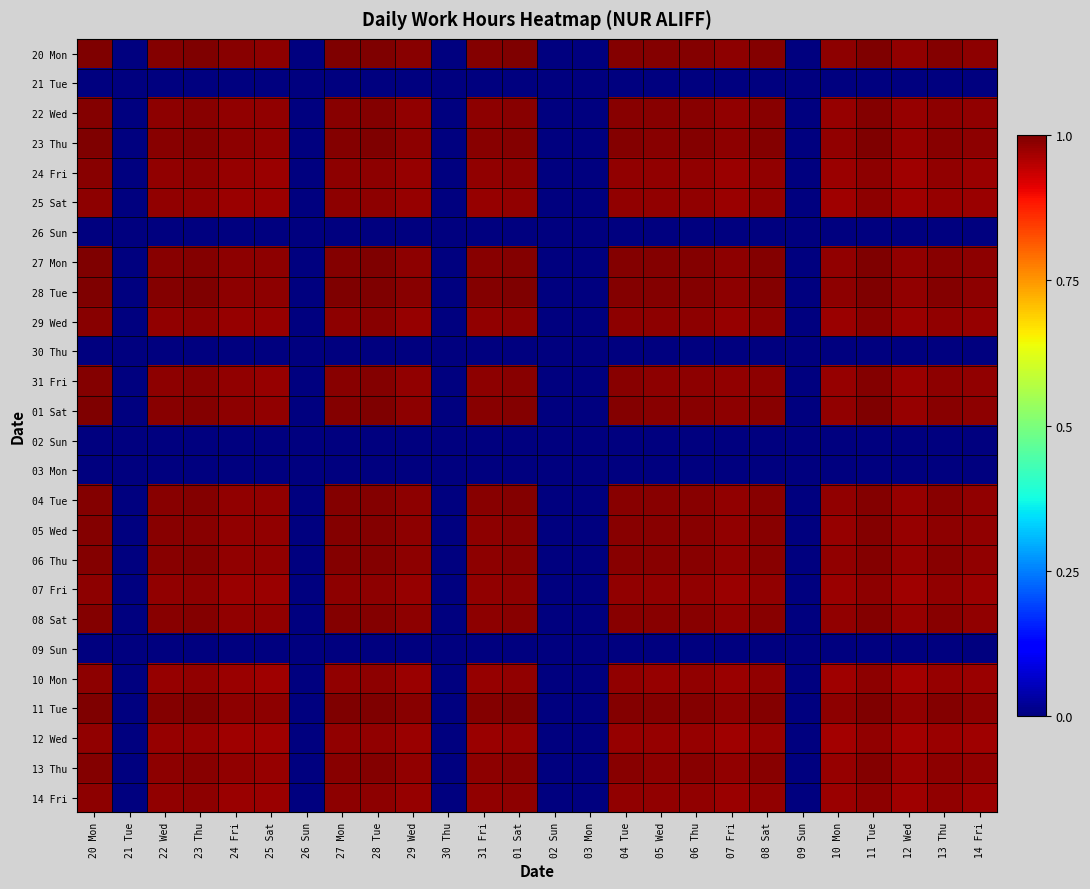

Reading left to right, what are all the values shown in this chart?

20 Mon: 20 Mon=1.0	21 Tue=0.0	22 Wed=1.0	23 Thu=1.0	24 Fri=1.0	25 Sat=1.0	26 Sun=0.0	27 Mon=1.0	28 Tue=1.0	29 Wed=1.0	30 Thu=0.0	31 Fri=1.0	01 Sat=1.0	02 Sun=0.0	03 Mon=0.0	04 Tue=1.0	05 Wed=1.0	06 Thu=1.0	07 Fri=1.0	08 Sat=1.0	09 Sun=0.0	10 Mon=1.0	11 Tue=1.0	12 Wed=1.0	13 Thu=1.0	14 Fri=1.0
21 Tue: 20 Mon=0.0	21 Tue=0.0	22 Wed=0.0	23 Thu=0.0	24 Fri=0.0	25 Sat=0.0	26 Sun=0.0	27 Mon=0.0	28 Tue=0.0	29 Wed=0.0	30 Thu=0.0	31 Fri=0.0	01 Sat=0.0	02 Sun=0.0	03 Mon=0.0	04 Tue=0.0	05 Wed=0.0	06 Thu=0.0	07 Fri=0.0	08 Sat=0.0	09 Sun=0.0	10 Mon=0.0	11 Tue=0.0	12 Wed=0.0	13 Thu=0.0	14 Fri=0.0
22 Wed: 20 Mon=1.0	21 Tue=0.0	22 Wed=1.0	23 Thu=1.0	24 Fri=1.0	25 Sat=1.0	26 Sun=0.0	27 Mon=1.0	28 Tue=1.0	29 Wed=1.0	30 Thu=0.0	31 Fri=1.0	01 Sat=1.0	02 Sun=0.0	03 Mon=0.0	04 Tue=1.0	05 Wed=1.0	06 Thu=1.0	07 Fri=1.0	08 Sat=1.0	09 Sun=0.0	10 Mon=1.0	11 Tue=1.0	12 Wed=1.0	13 Thu=1.0	14 Fri=1.0
23 Thu: 20 Mon=1.0	21 Tue=0.0	22 Wed=1.0	23 Thu=1.0	24 Fri=1.0	25 Sat=1.0	26 Sun=0.0	27 Mon=1.0	28 Tue=1.0	29 Wed=1.0	30 Thu=0.0	31 Fri=1.0	01 Sat=1.0	02 Sun=0.0	03 Mon=0.0	04 Tue=1.0	05 Wed=1.0	06 Thu=1.0	07 Fri=1.0	08 Sat=1.0	09 Sun=0.0	10 Mon=1.0	11 Tue=1.0	12 Wed=1.0	13 Thu=1.0	14 Fri=1.0
24 Fri: 20 Mon=1.0	21 Tue=0.0	22 Wed=1.0	23 Thu=1.0	24 Fri=1.0	25 Sat=1.0	26 Sun=0.0	27 Mon=1.0	28 Tue=1.0	29 Wed=1.0	30 Thu=0.0	31 Fri=1.0	01 Sat=1.0	02 Sun=0.0	03 Mon=0.0	04 Tue=1.0	05 Wed=1.0	06 Thu=1.0	07 Fri=1.0	08 Sat=1.0	09 Sun=0.0	10 Mon=1.0	11 Tue=1.0	12 Wed=1.0	13 Thu=1.0	14 Fri=1.0
25 Sat: 20 Mon=1.0	21 Tue=0.0	22 Wed=1.0	23 Thu=1.0	24 Fri=1.0	25 Sat=1.0	26 Sun=0.0	27 Mon=1.0	28 Tue=1.0	29 Wed=1.0	30 Thu=0.0	31 Fri=1.0	01 Sat=1.0	02 Sun=0.0	03 Mon=0.0	04 Tue=1.0	05 Wed=1.0	06 Thu=1.0	07 Fri=1.0	08 Sat=1.0	09 Sun=0.0	10 Mon=1.0	11 Tue=1.0	12 Wed=1.0	13 Thu=1.0	14 Fri=1.0
26 Sun: 20 Mon=0.0	21 Tue=0.0	22 Wed=0.0	23 Thu=0.0	24 Fri=0.0	25 Sat=0.0	26 Sun=0.0	27 Mon=0.0	28 Tue=0.0	29 Wed=0.0	30 Thu=0.0	31 Fri=0.0	01 Sat=0.0	02 Sun=0.0	03 Mon=0.0	04 Tue=0.0	05 Wed=0.0	06 Thu=0.0	07 Fri=0.0	08 Sat=0.0	09 Sun=0.0	10 Mon=0.0	11 Tue=0.0	12 Wed=0.0	13 Thu=0.0	14 Fri=0.0
27 Mon: 20 Mon=1.0	21 Tue=0.0	22 Wed=1.0	23 Thu=1.0	24 Fri=1.0	25 Sat=1.0	26 Sun=0.0	27 Mon=1.0	28 Tue=1.0	29 Wed=1.0	30 Thu=0.0	31 Fri=1.0	01 Sat=1.0	02 Sun=0.0	03 Mon=0.0	04 Tue=1.0	05 Wed=1.0	06 Thu=1.0	07 Fri=1.0	08 Sat=1.0	09 Sun=0.0	10 Mon=1.0	11 Tue=1.0	12 Wed=1.0	13 Thu=1.0	14 Fri=1.0
28 Tue: 20 Mon=1.0	21 Tue=0.0	22 Wed=1.0	23 Thu=1.0	24 Fri=1.0	25 Sat=1.0	26 Sun=0.0	27 Mon=1.0	28 Tue=1.0	29 Wed=1.0	30 Thu=0.0	31 Fri=1.0	01 Sat=1.0	02 Sun=0.0	03 Mon=0.0	04 Tue=1.0	05 Wed=1.0	06 Thu=1.0	07 Fri=1.0	08 Sat=1.0	09 Sun=0.0	10 Mon=1.0	11 Tue=1.0	12 Wed=1.0	13 Thu=1.0	14 Fri=1.0
29 Wed: 20 Mon=1.0	21 Tue=0.0	22 Wed=1.0	23 Thu=1.0	24 Fri=1.0	25 Sat=1.0	26 Sun=0.0	27 Mon=1.0	28 Tue=1.0	29 Wed=1.0	30 Thu=0.0	31 Fri=1.0	01 Sat=1.0	02 Sun=0.0	03 Mon=0.0	04 Tue=1.0	05 Wed=1.0	06 Thu=1.0	07 Fri=1.0	08 Sat=1.0	09 Sun=0.0	10 Mon=1.0	11 Tue=1.0	12 Wed=1.0	13 Thu=1.0	14 Fri=1.0
30 Thu: 20 Mon=0.0	21 Tue=0.0	22 Wed=0.0	23 Thu=0.0	24 Fri=0.0	25 Sat=0.0	26 Sun=0.0	27 Mon=0.0	28 Tue=0.0	29 Wed=0.0	30 Thu=0.0	31 Fri=0.0	01 Sat=0.0	02 Sun=0.0	03 Mon=0.0	04 Tue=0.0	05 Wed=0.0	06 Thu=0.0	07 Fri=0.0	08 Sat=0.0	09 Sun=0.0	10 Mon=0.0	11 Tue=0.0	12 Wed=0.0	13 Thu=0.0	14 Fri=0.0
31 Fri: 20 Mon=1.0	21 Tue=0.0	22 Wed=1.0	23 Thu=1.0	24 Fri=1.0	25 Sat=1.0	26 Sun=0.0	27 Mon=1.0	28 Tue=1.0	29 Wed=1.0	30 Thu=0.0	31 Fri=1.0	01 Sat=1.0	02 Sun=0.0	03 Mon=0.0	04 Tue=1.0	05 Wed=1.0	06 Thu=1.0	07 Fri=1.0	08 Sat=1.0	09 Sun=0.0	10 Mon=1.0	11 Tue=1.0	12 Wed=1.0	13 Thu=1.0	14 Fri=1.0
01 Sat: 20 Mon=1.0	21 Tue=0.0	22 Wed=1.0	23 Thu=1.0	24 Fri=1.0	25 Sat=1.0	26 Sun=0.0	27 Mon=1.0	28 Tue=1.0	29 Wed=1.0	30 Thu=0.0	31 Fri=1.0	01 Sat=1.0	02 Sun=0.0	03 Mon=0.0	04 Tue=1.0	05 Wed=1.0	06 Thu=1.0	07 Fri=1.0	08 Sat=1.0	09 Sun=0.0	10 Mon=1.0	11 Tue=1.0	12 Wed=1.0	13 Thu=1.0	14 Fri=1.0
02 Sun: 20 Mon=0.0	21 Tue=0.0	22 Wed=0.0	23 Thu=0.0	24 Fri=0.0	25 Sat=0.0	26 Sun=0.0	27 Mon=0.0	28 Tue=0.0	29 Wed=0.0	30 Thu=0.0	31 Fri=0.0	01 Sat=0.0	02 Sun=0.0	03 Mon=0.0	04 Tue=0.0	05 Wed=0.0	06 Thu=0.0	07 Fri=0.0	08 Sat=0.0	09 Sun=0.0	10 Mon=0.0	11 Tue=0.0	12 Wed=0.0	13 Thu=0.0	14 Fri=0.0
03 Mon: 20 Mon=0.0	21 Tue=0.0	22 Wed=0.0	23 Thu=0.0	24 Fri=0.0	25 Sat=0.0	26 Sun=0.0	27 Mon=0.0	28 Tue=0.0	29 Wed=0.0	30 Thu=0.0	31 Fri=0.0	01 Sat=0.0	02 Sun=0.0	03 Mon=0.0	04 Tue=0.0	05 Wed=0.0	06 Thu=0.0	07 Fri=0.0	08 Sat=0.0	09 Sun=0.0	10 Mon=0.0	11 Tue=0.0	12 Wed=0.0	13 Thu=0.0	14 Fri=0.0
04 Tue: 20 Mon=1.0	21 Tue=0.0	22 Wed=1.0	23 Thu=1.0	24 Fri=1.0	25 Sat=1.0	26 Sun=0.0	27 Mon=1.0	28 Tue=1.0	29 Wed=1.0	30 Thu=0.0	31 Fri=1.0	01 Sat=1.0	02 Sun=0.0	03 Mon=0.0	04 Tue=1.0	05 Wed=1.0	06 Thu=1.0	07 Fri=1.0	08 Sat=1.0	09 Sun=0.0	10 Mon=1.0	11 Tue=1.0	12 Wed=1.0	13 Thu=1.0	14 Fri=1.0
05 Wed: 20 Mon=1.0	21 Tue=0.0	22 Wed=1.0	23 Thu=1.0	24 Fri=1.0	25 Sat=1.0	26 Sun=0.0	27 Mon=1.0	28 Tue=1.0	29 Wed=1.0	30 Thu=0.0	31 Fri=1.0	01 Sat=1.0	02 Sun=0.0	03 Mon=0.0	04 Tue=1.0	05 Wed=1.0	06 Thu=1.0	07 Fri=1.0	08 Sat=1.0	09 Sun=0.0	10 Mon=1.0	11 Tue=1.0	12 Wed=1.0	13 Thu=1.0	14 Fri=1.0
06 Thu: 20 Mon=1.0	21 Tue=0.0	22 Wed=1.0	23 Thu=1.0	24 Fri=1.0	25 Sat=1.0	26 Sun=0.0	27 Mon=1.0	28 Tue=1.0	29 Wed=1.0	30 Thu=0.0	31 Fri=1.0	01 Sat=1.0	02 Sun=0.0	03 Mon=0.0	04 Tue=1.0	05 Wed=1.0	06 Thu=1.0	07 Fri=1.0	08 Sat=1.0	09 Sun=0.0	10 Mon=1.0	11 Tue=1.0	12 Wed=1.0	13 Thu=1.0	14 Fri=1.0
07 Fri: 20 Mon=1.0	21 Tue=0.0	22 Wed=1.0	23 Thu=1.0	24 Fri=1.0	25 Sat=1.0	26 Sun=0.0	27 Mon=1.0	28 Tue=1.0	29 Wed=1.0	30 Thu=0.0	31 Fri=1.0	01 Sat=1.0	02 Sun=0.0	03 Mon=0.0	04 Tue=1.0	05 Wed=1.0	06 Thu=1.0	07 Fri=1.0	08 Sat=1.0	09 Sun=0.0	10 Mon=1.0	11 Tue=1.0	12 Wed=1.0	13 Thu=1.0	14 Fri=1.0
08 Sat: 20 Mon=1.0	21 Tue=0.0	22 Wed=1.0	23 Thu=1.0	24 Fri=1.0	25 Sat=1.0	26 Sun=0.0	27 Mon=1.0	28 Tue=1.0	29 Wed=1.0	30 Thu=0.0	31 Fri=1.0	01 Sat=1.0	02 Sun=0.0	03 Mon=0.0	04 Tue=1.0	05 Wed=1.0	06 Thu=1.0	07 Fri=1.0	08 Sat=1.0	09 Sun=0.0	10 Mon=1.0	11 Tue=1.0	12 Wed=1.0	13 Thu=1.0	14 Fri=1.0
09 Sun: 20 Mon=0.0	21 Tue=0.0	22 Wed=0.0	23 Thu=0.0	24 Fri=0.0	25 Sat=0.0	26 Sun=0.0	27 Mon=0.0	28 Tue=0.0	29 Wed=0.0	30 Thu=0.0	31 Fri=0.0	01 Sat=0.0	02 Sun=0.0	03 Mon=0.0	04 Tue=0.0	05 Wed=0.0	06 Thu=0.0	07 Fri=0.0	08 Sat=0.0	09 Sun=0.0	10 Mon=0.0	11 Tue=0.0	12 Wed=0.0	13 Thu=0.0	14 Fri=0.0
10 Mon: 20 Mon=1.0	21 Tue=0.0	22 Wed=1.0	23 Thu=1.0	24 Fri=1.0	25 Sat=1.0	26 Sun=0.0	27 Mon=1.0	28 Tue=1.0	29 Wed=1.0	30 Thu=0.0	31 Fri=1.0	01 Sat=1.0	02 Sun=0.0	03 Mon=0.0	04 Tue=1.0	05 Wed=1.0	06 Thu=1.0	07 Fri=1.0	08 Sat=1.0	09 Sun=0.0	10 Mon=1.0	11 Tue=1.0	12 Wed=1.0	13 Thu=1.0	14 Fri=1.0
11 Tue: 20 Mon=1.0	21 Tue=0.0	22 Wed=1.0	23 Thu=1.0	24 Fri=1.0	25 Sat=1.0	26 Sun=0.0	27 Mon=1.0	28 Tue=1.0	29 Wed=1.0	30 Thu=0.0	31 Fri=1.0	01 Sat=1.0	02 Sun=0.0	03 Mon=0.0	04 Tue=1.0	05 Wed=1.0	06 Thu=1.0	07 Fri=1.0	08 Sat=1.0	09 Sun=0.0	10 Mon=1.0	11 Tue=1.0	12 Wed=1.0	13 Thu=1.0	14 Fri=1.0
12 Wed: 20 Mon=1.0	21 Tue=0.0	22 Wed=1.0	23 Thu=1.0	24 Fri=1.0	25 Sat=1.0	26 Sun=0.0	27 Mon=1.0	28 Tue=1.0	29 Wed=1.0	30 Thu=0.0	31 Fri=1.0	01 Sat=1.0	02 Sun=0.0	03 Mon=0.0	04 Tue=1.0	05 Wed=1.0	06 Thu=1.0	07 Fri=1.0	08 Sat=1.0	09 Sun=0.0	10 Mon=1.0	11 Tue=1.0	12 Wed=1.0	13 Thu=1.0	14 Fri=1.0
13 Thu: 20 Mon=1.0	21 Tue=0.0	22 Wed=1.0	23 Thu=1.0	24 Fri=1.0	25 Sat=1.0	26 Sun=0.0	27 Mon=1.0	28 Tue=1.0	29 Wed=1.0	30 Thu=0.0	31 Fri=1.0	01 Sat=1.0	02 Sun=0.0	03 Mon=0.0	04 Tue=1.0	05 Wed=1.0	06 Thu=1.0	07 Fri=1.0	08 Sat=1.0	09 Sun=0.0	10 Mon=1.0	11 Tue=1.0	12 Wed=1.0	13 Thu=1.0	14 Fri=1.0
14 Fri: 20 Mon=1.0	21 Tue=0.0	22 Wed=1.0	23 Thu=1.0	24 Fri=1.0	25 Sat=1.0	26 Sun=0.0	27 Mon=1.0	28 Tue=1.0	29 Wed=1.0	30 Thu=0.0	31 Fri=1.0	01 Sat=1.0	02 Sun=0.0	03 Mon=0.0	04 Tue=1.0	05 Wed=1.0	06 Thu=1.0	07 Fri=1.0	08 Sat=1.0	09 Sun=0.0	10 Mon=1.0	11 Tue=1.0	12 Wed=1.0	13 Thu=1.0	14 Fri=1.0